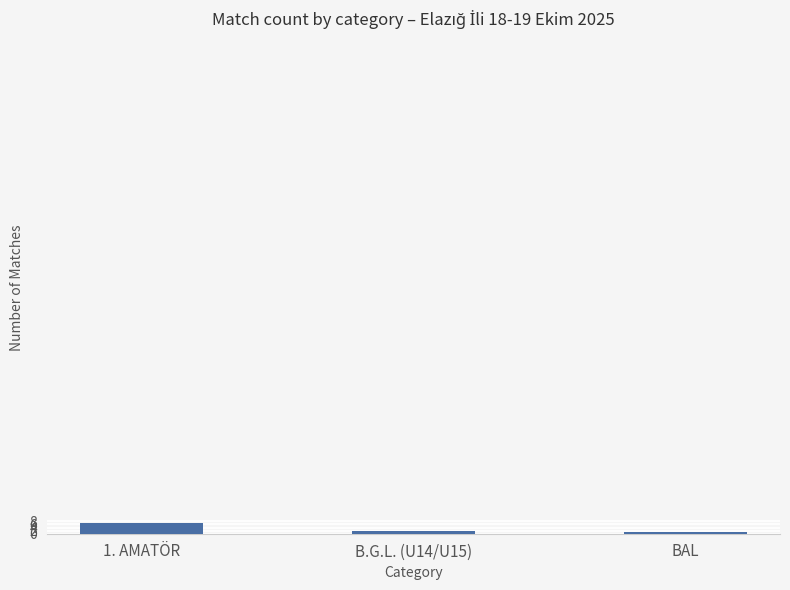

The value at 1. AMATÖR is 7. True or false?

True